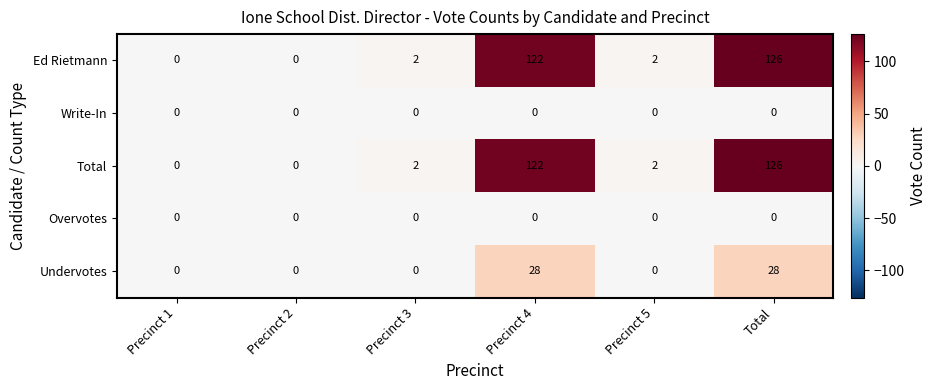

Reading right to left, list all the values displayed in this chart.

Ed Rietmann: Total=126	Precinct 5=2	Precinct 4=122	Precinct 3=2	Precinct 2=0	Precinct 1=0
Write-In: Total=0	Precinct 5=0	Precinct 4=0	Precinct 3=0	Precinct 2=0	Precinct 1=0
Total: Total=126	Precinct 5=2	Precinct 4=122	Precinct 3=2	Precinct 2=0	Precinct 1=0
Overvotes: Total=0	Precinct 5=0	Precinct 4=0	Precinct 3=0	Precinct 2=0	Precinct 1=0
Undervotes: Total=28	Precinct 5=0	Precinct 4=28	Precinct 3=0	Precinct 2=0	Precinct 1=0